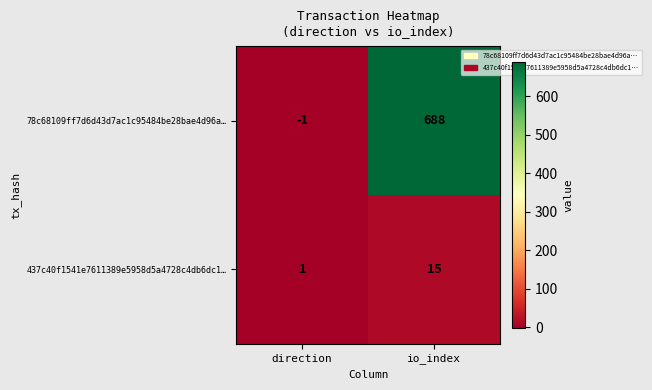

Which category has the lowest value across all series?

direction